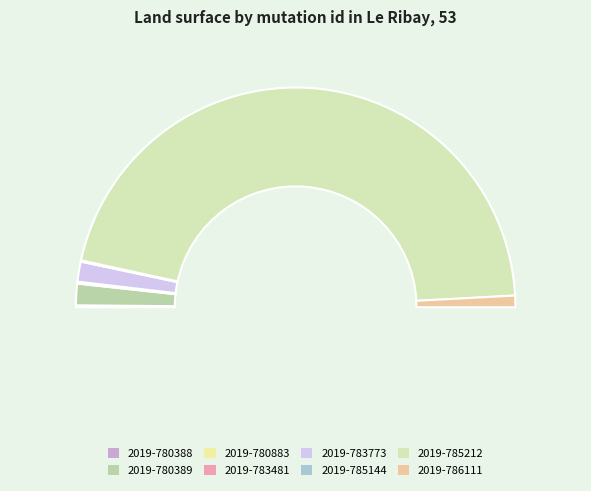

To the nearest percent, what portion does 2019-783773 represent?

3%